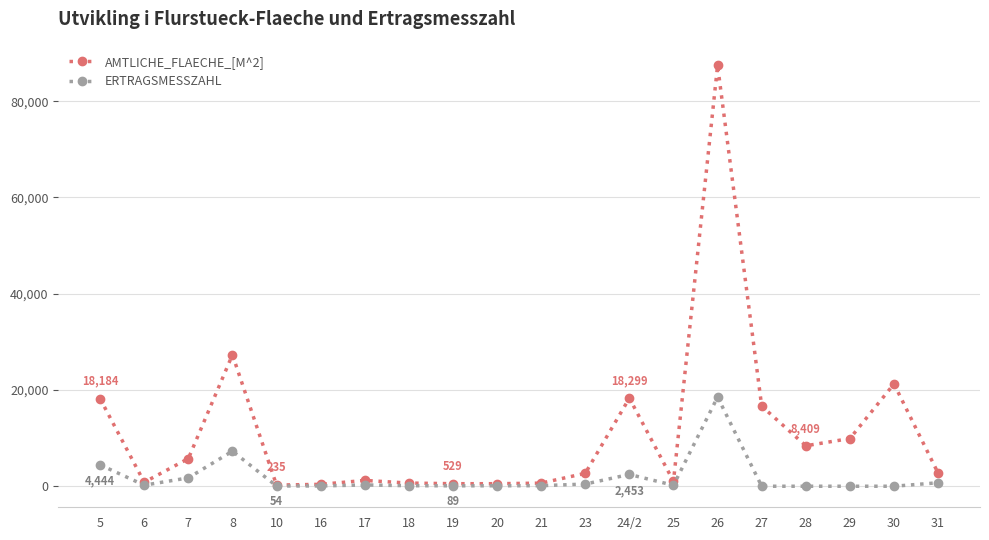

What is the difference between the second highest and second lowest values in the ERTRAGSMESSZAHL series?

7290